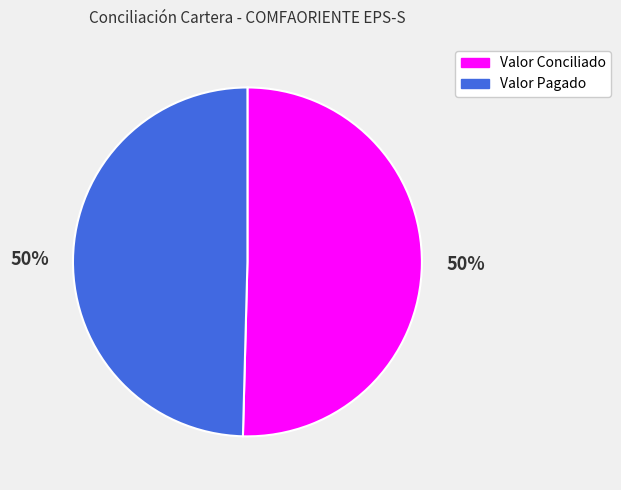

Combined, do Valor Conciliado and Valor Pagado account for over 50%?

Yes